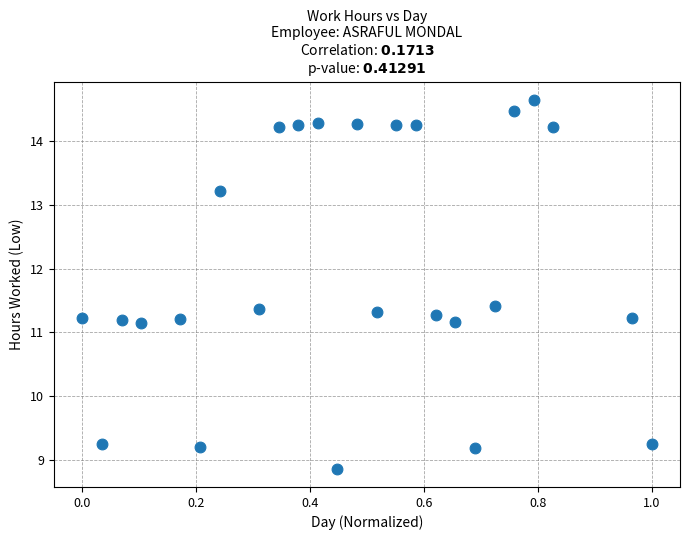

What is the range of Y values (max minus min)?

5.8